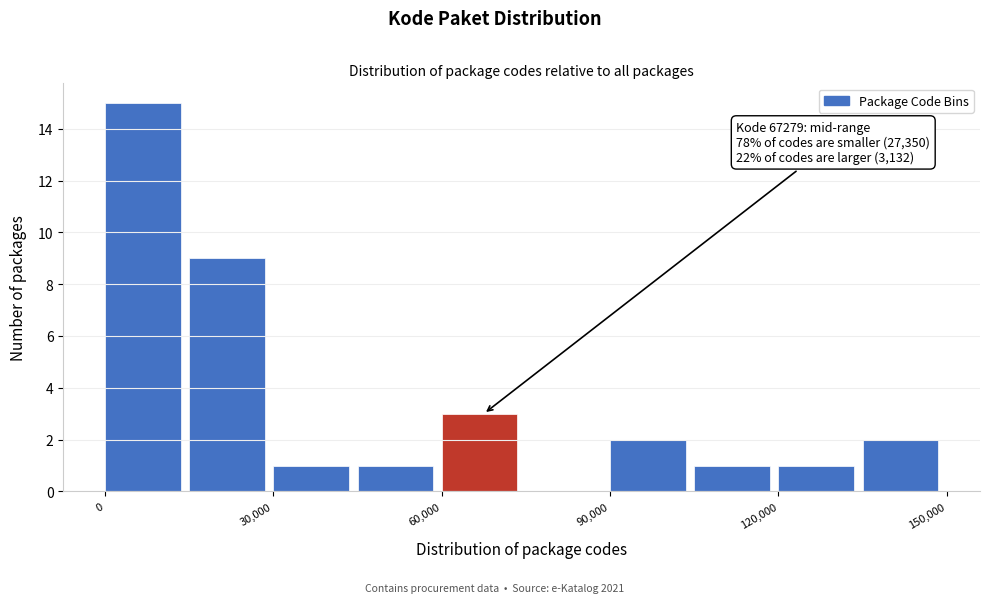

Around what value on the x-axis is the tallest bar? Give the approximate position of its centre, as read against the axis.

5000